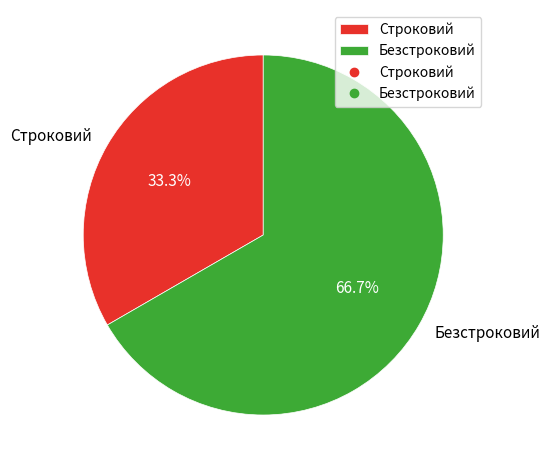

Approximately how many times larger is the value at Безстроковий compared to Строковий?

2.0